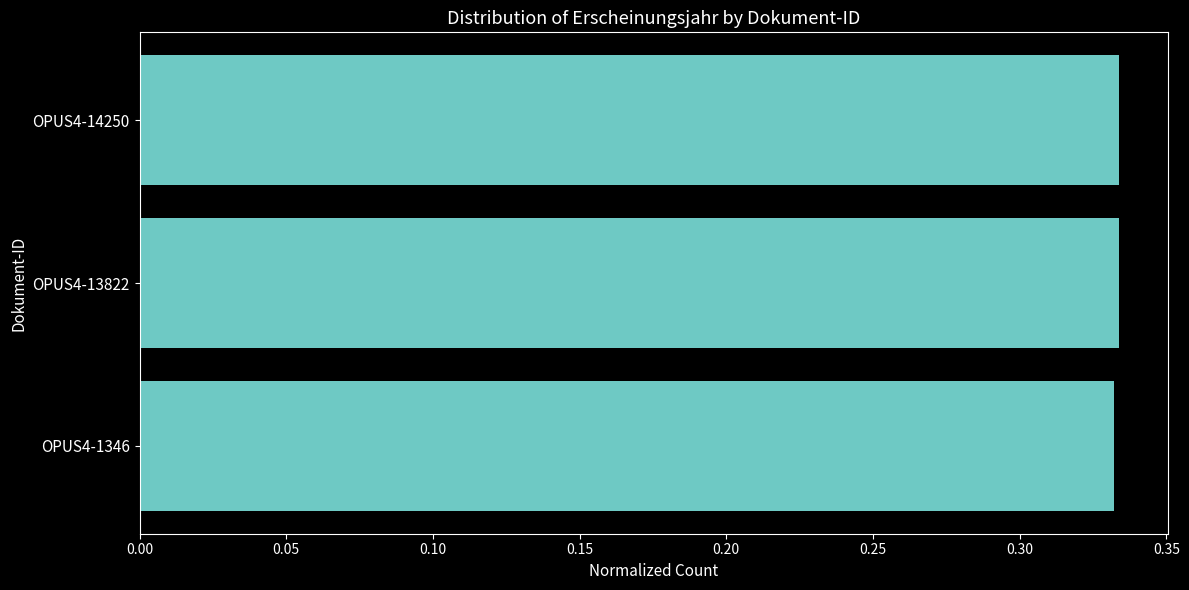

What is the sum of all values?

1.0